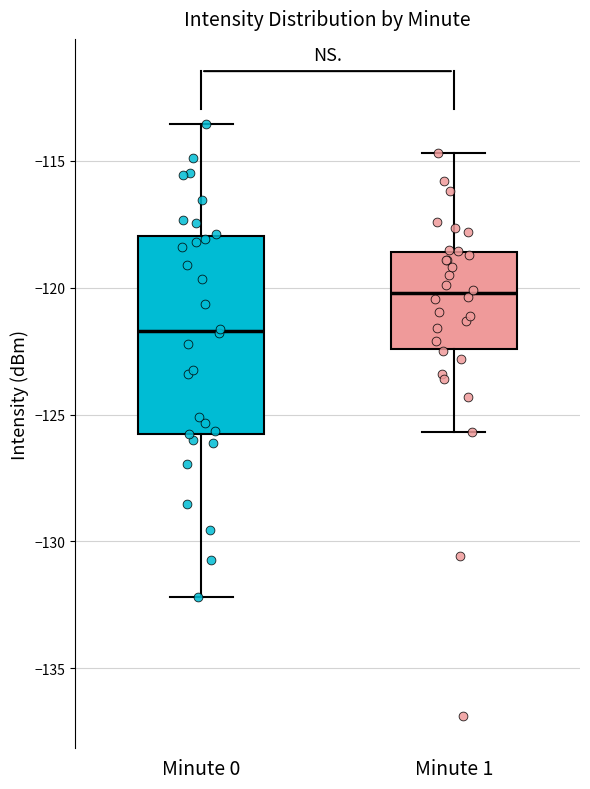

Which box has the lowest median line?

Minute 0